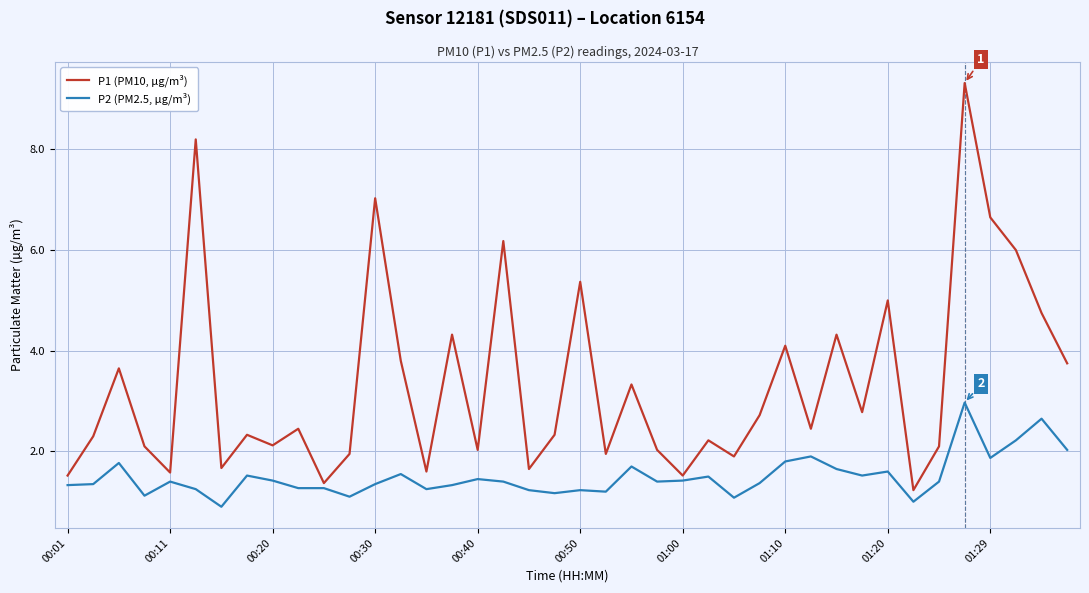

Which series has the widest spread of values?

P1 (PM10, µg/m³)